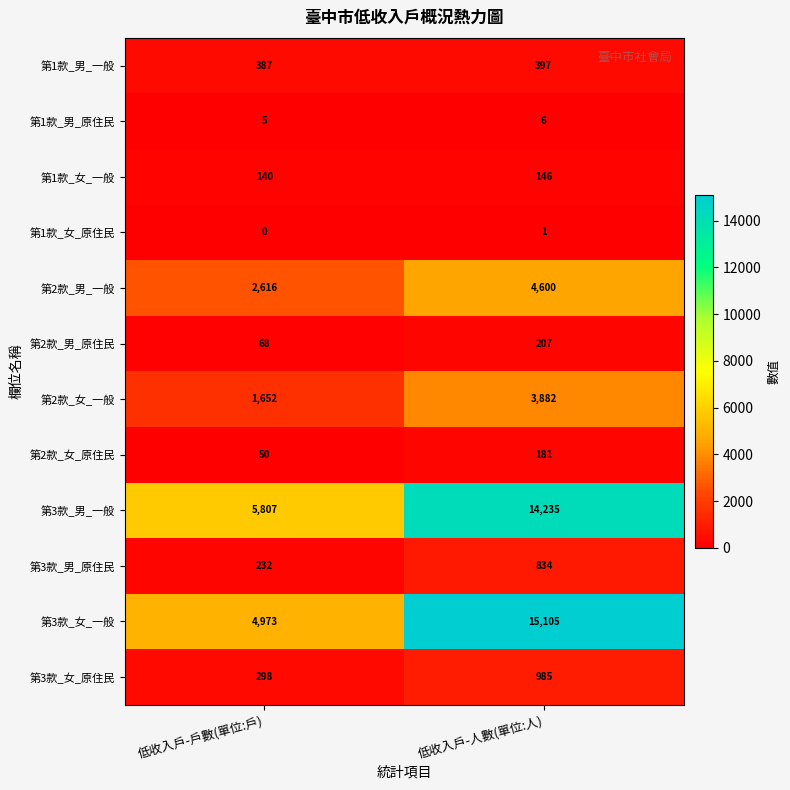

Which series changed the most between 低收入戶-戶數(單位:戶) and 低收入戶-人數(單位:人)?

第3款_女_一般